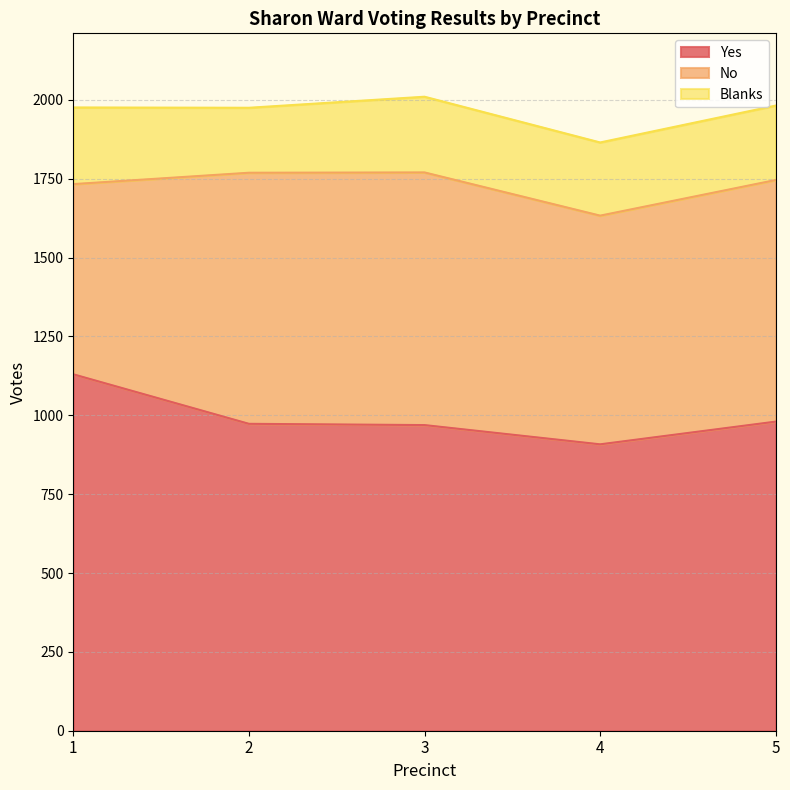

Where does the Blanks series first go above 236?

1